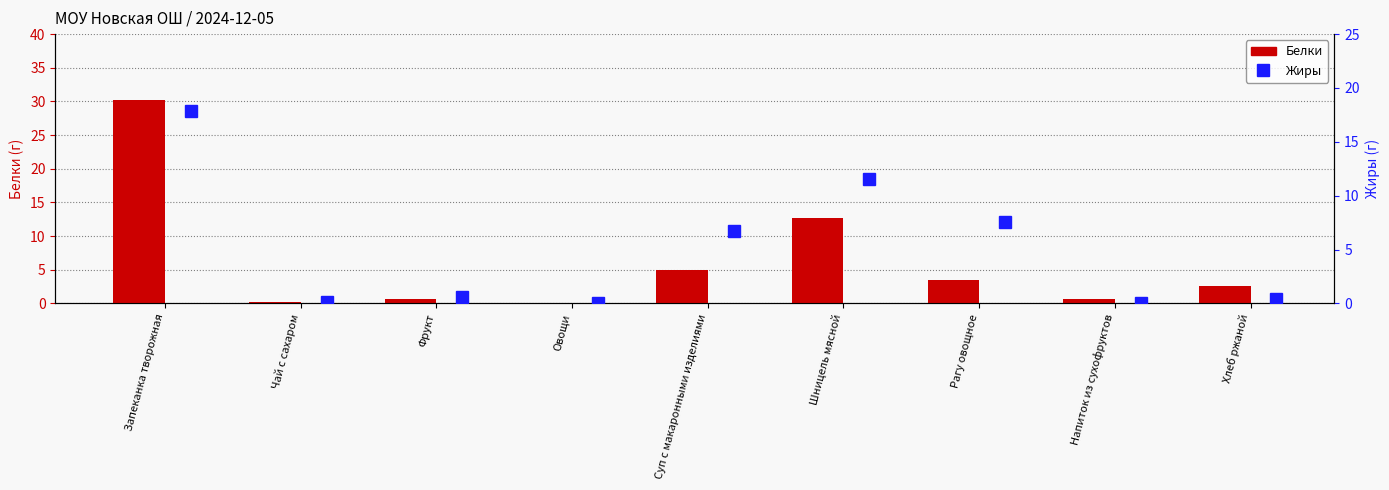

What is the maximum value for Жиры?

17.9